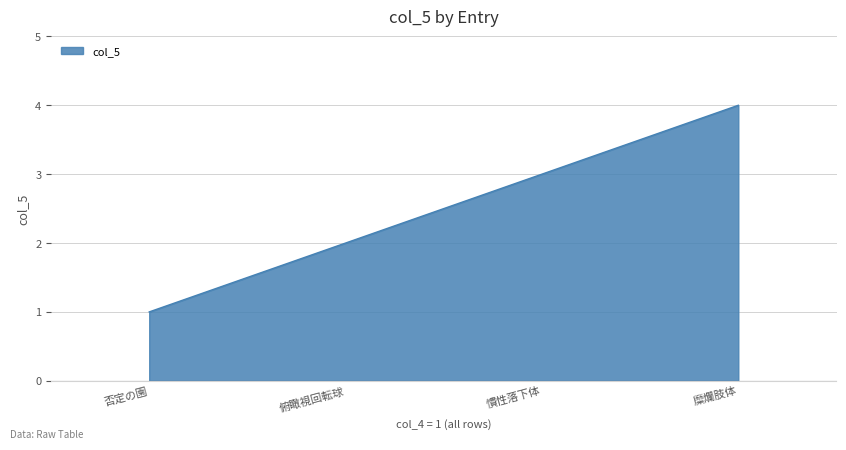

What is the sum of all values?

10